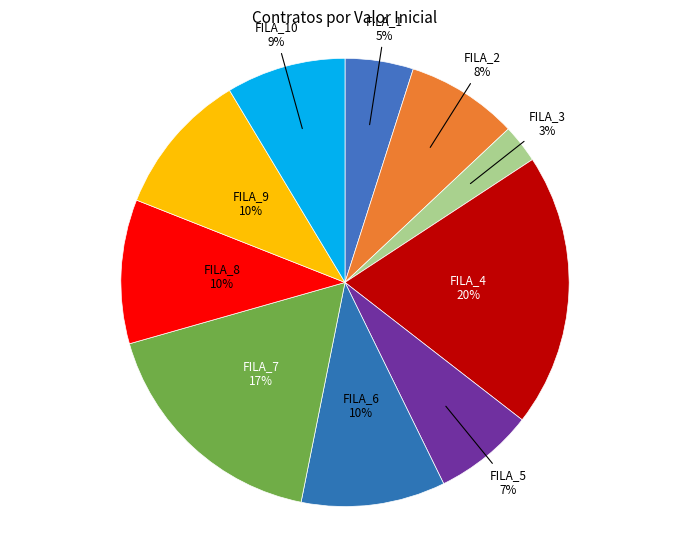

How many slices are in this pie chart?

10